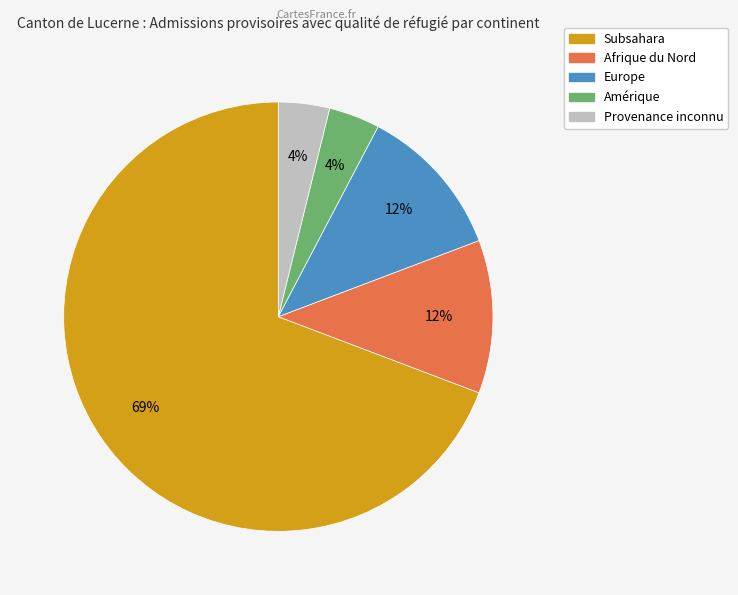

Count the number of slices in the pie.

5